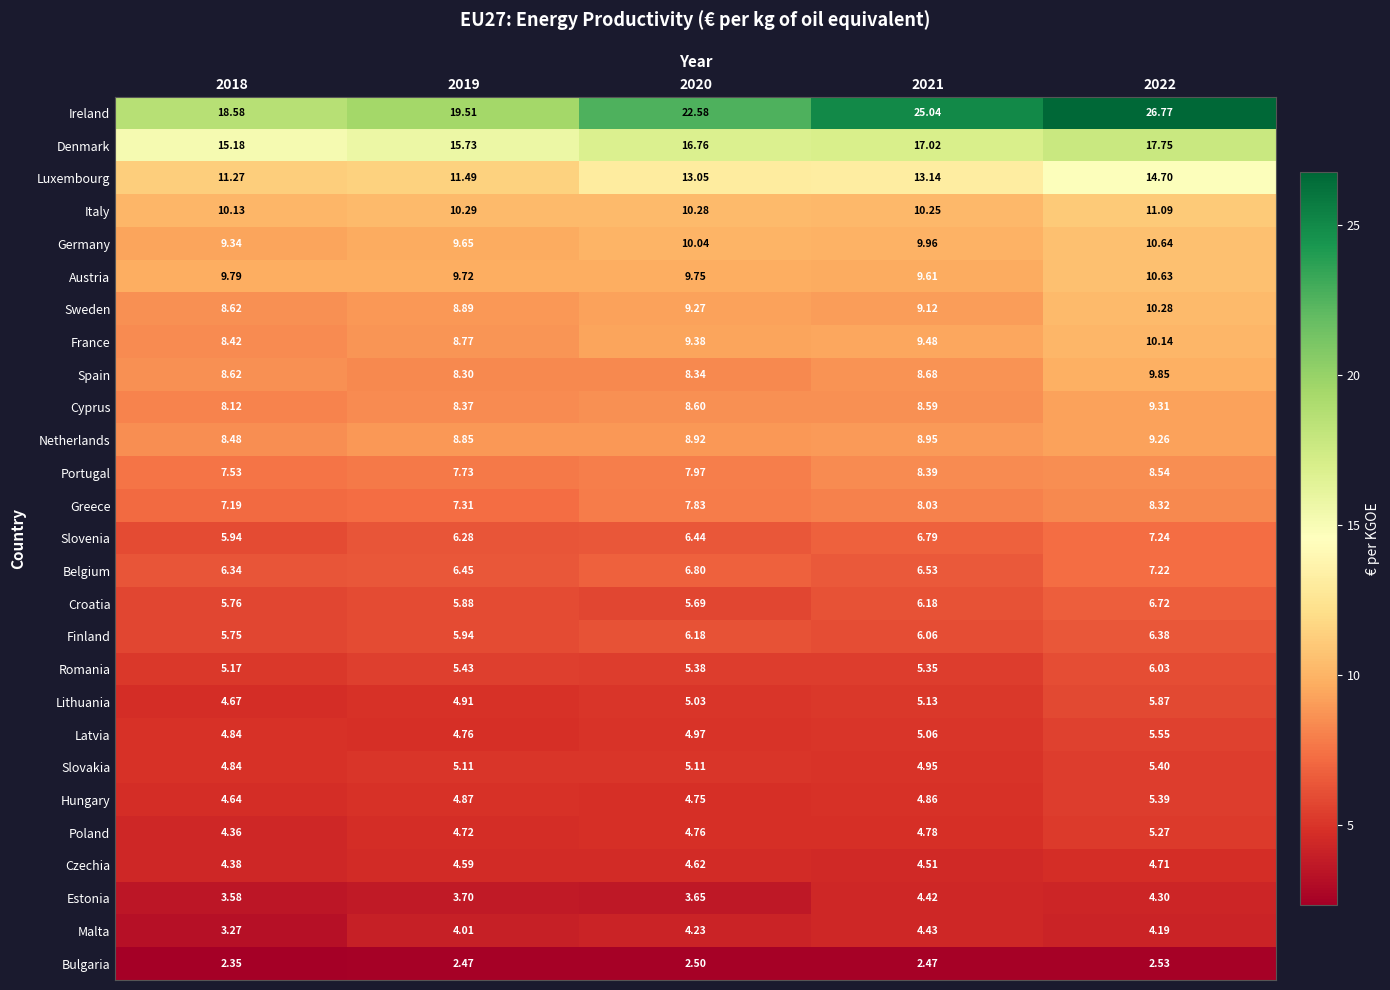

Which series has the largest range (max minus min)?

Ireland